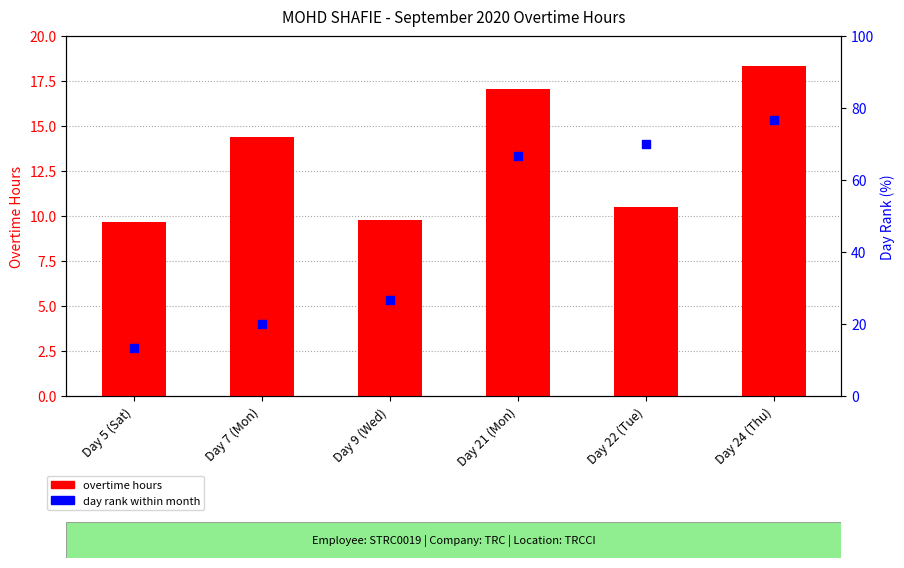

What are all the series names shown in the legend?

overtime hours, day rank within month